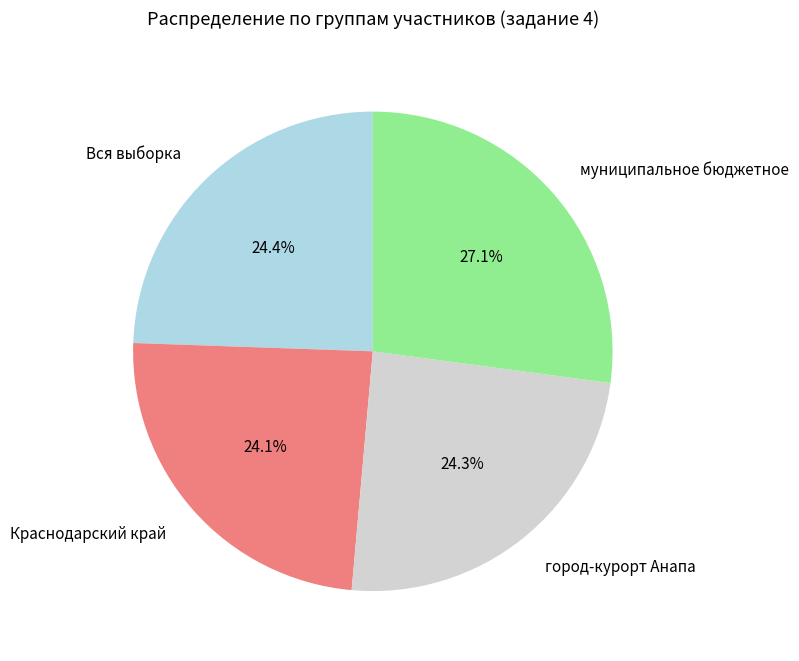

How many slices are in this pie chart?

4